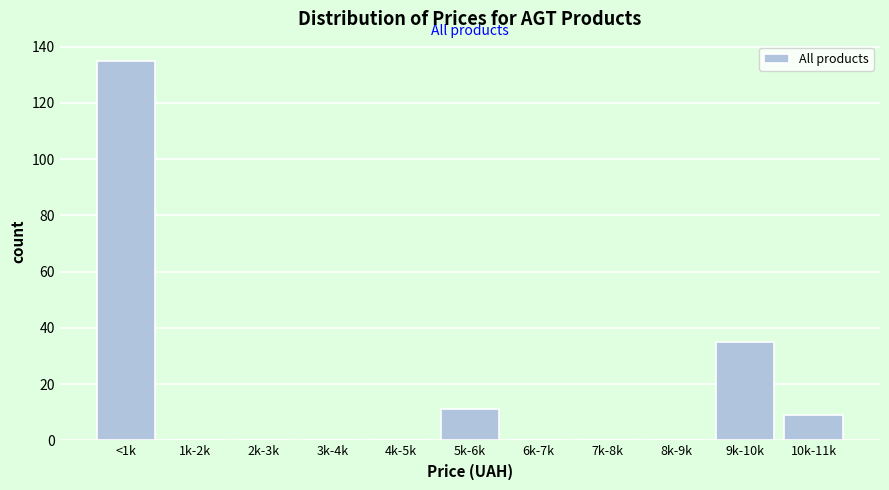

Reading left to right, transcribe all the data shown in this chart.

<1k=135	1k-2k=0	2k-3k=0	3k-4k=0	4k-5k=0	5k-6k=11	6k-7k=0	7k-8k=0	8k-9k=0	9k-10k=35	10k-11k=9